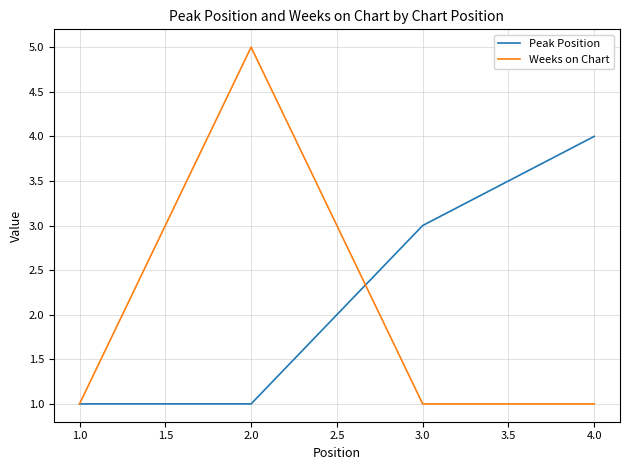

What position from the left is 2.0?

2